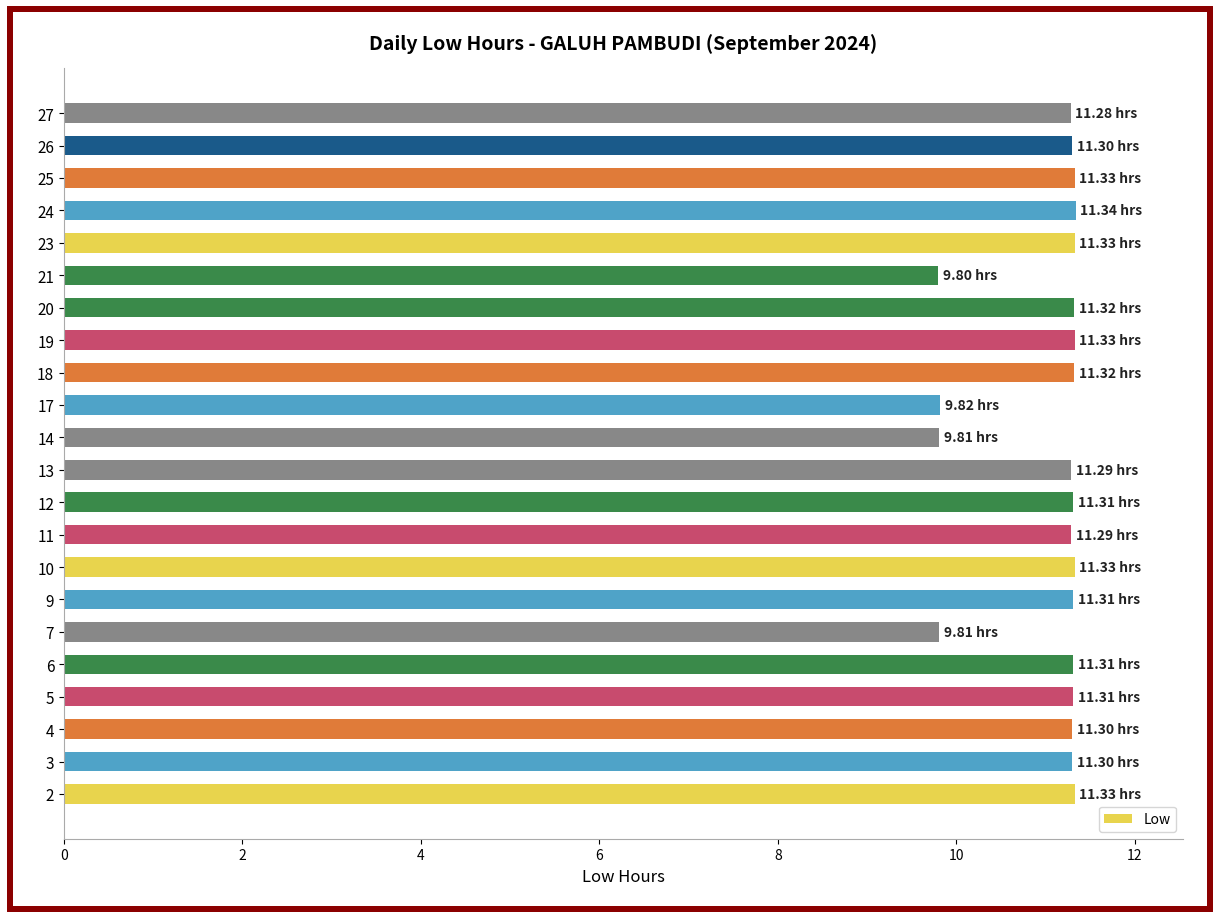

Is it true that the value at 9 is 15.4?

False